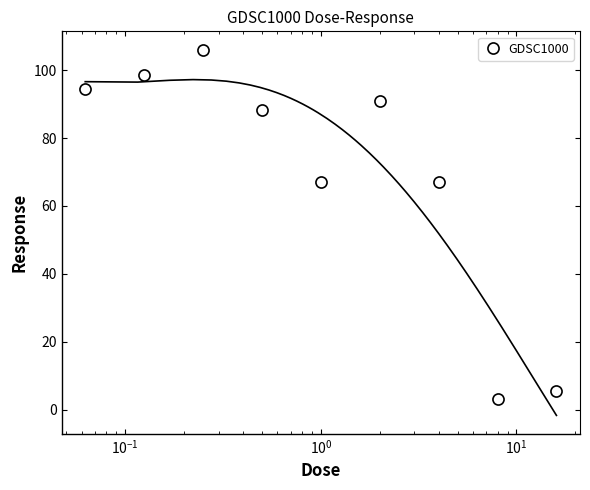

What is the minimum value for GDSC1000?

3.1